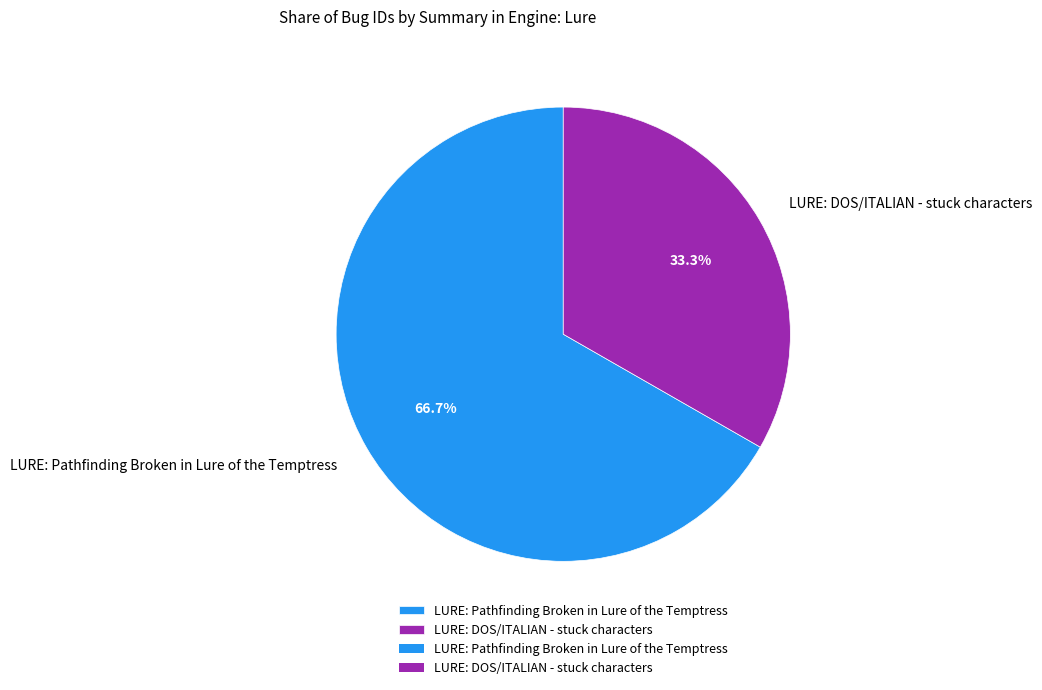

Does any single category account for the majority?

Yes